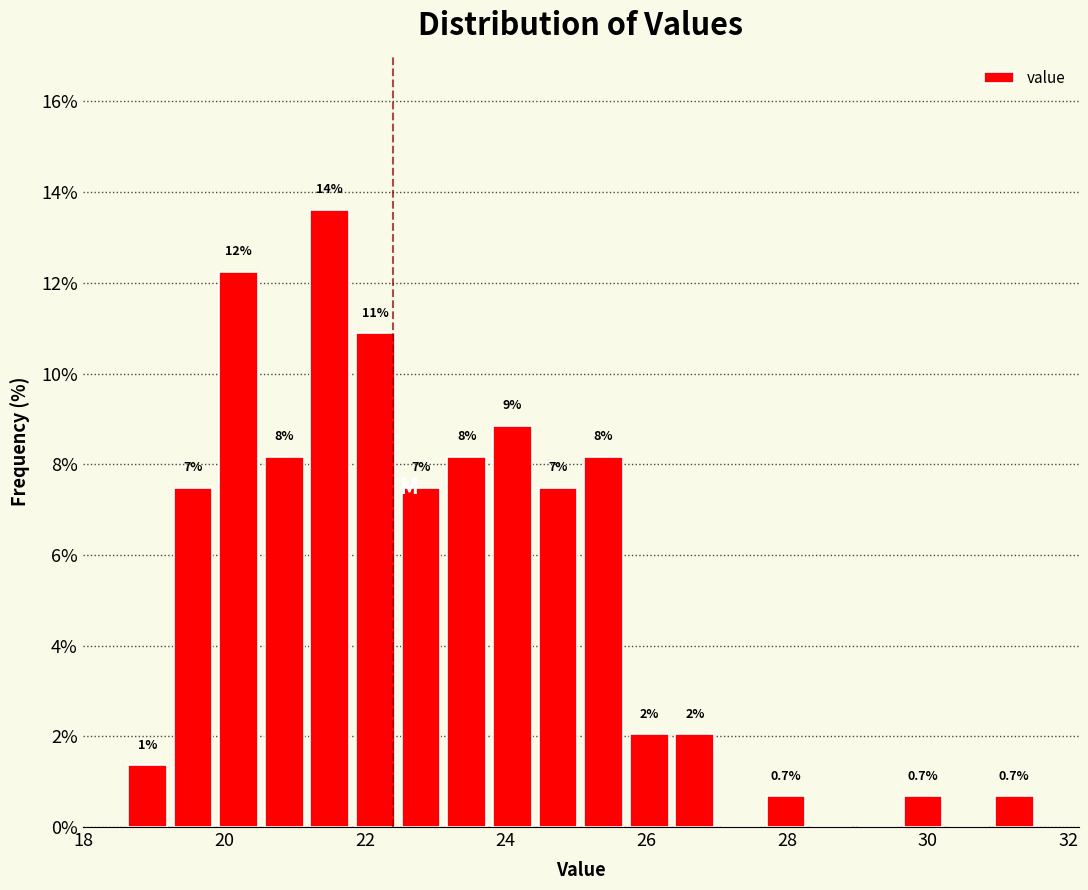

Around what value on the x-axis is the tallest bar? Give the approximate position of its centre, as read against the axis.

21.4